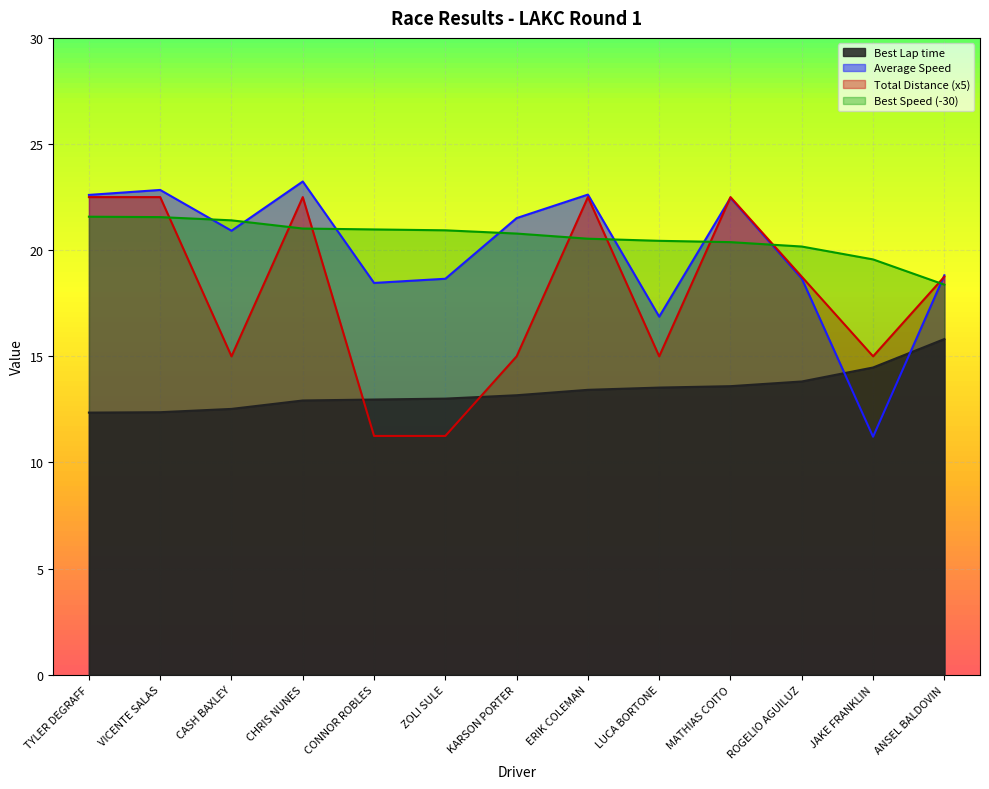

Which category has the highest value in the Best Speed series?

TYLER DEGRAFF